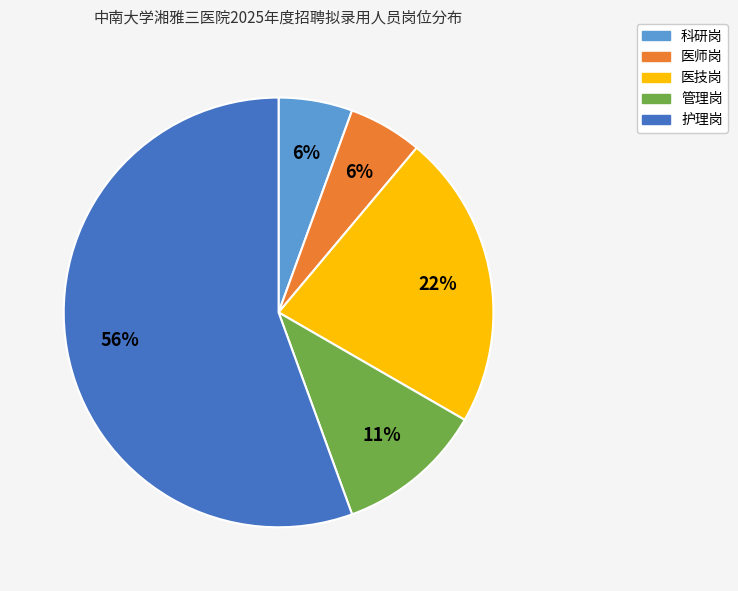

Which has a higher value, 医师岗 or 医技岗?

医技岗